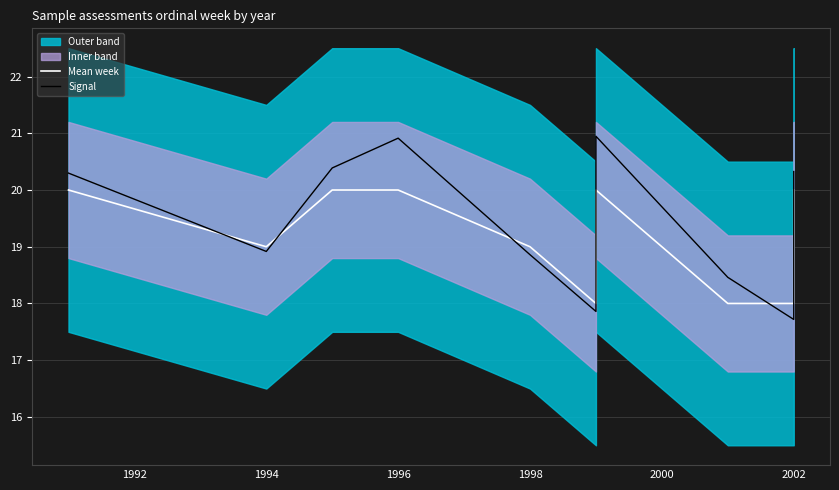

How many intersections are there between Signal and Mean week?

6